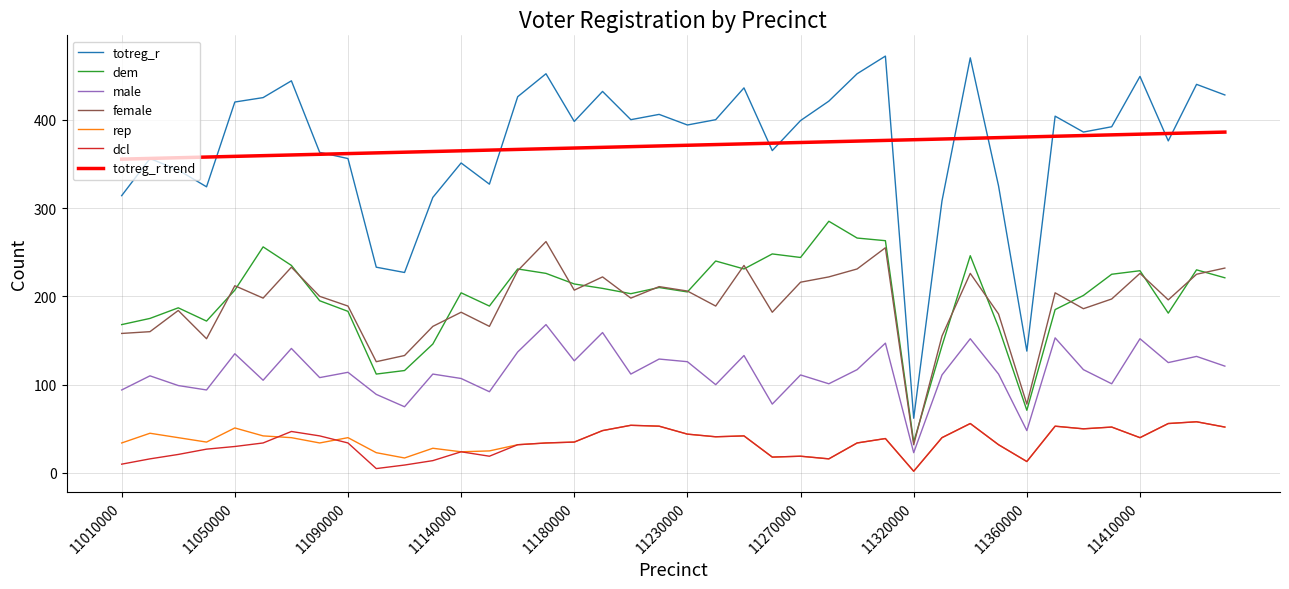

What is the highest value of the female series?

262.0